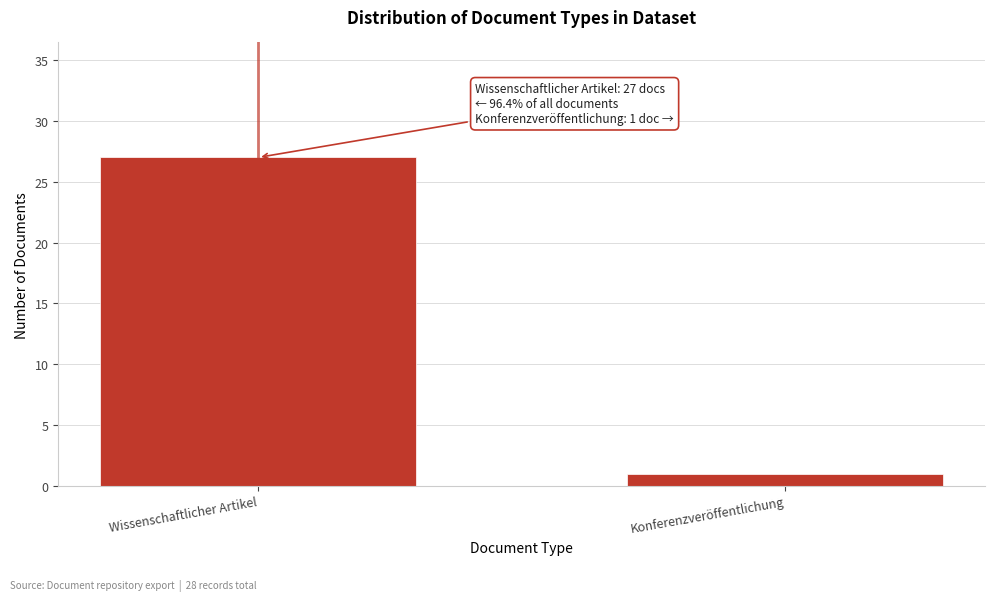

Reading left to right, extract all data points from this chart.

27	1